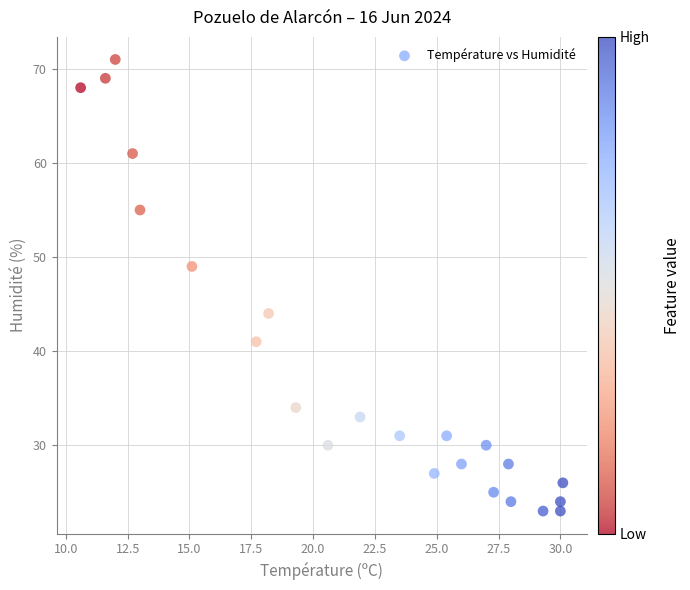

What Y value in the scatter plot is closest to 47?

49